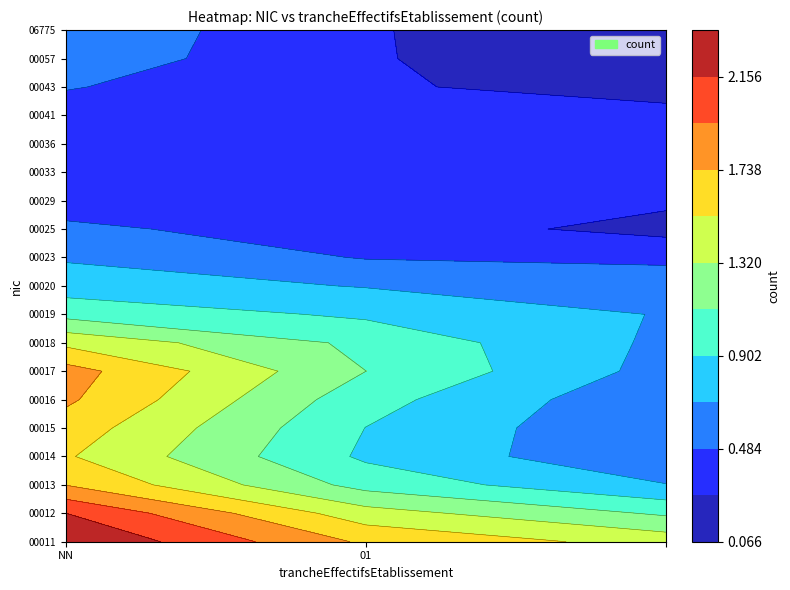

At which category is the sum across all series the highest?

NN